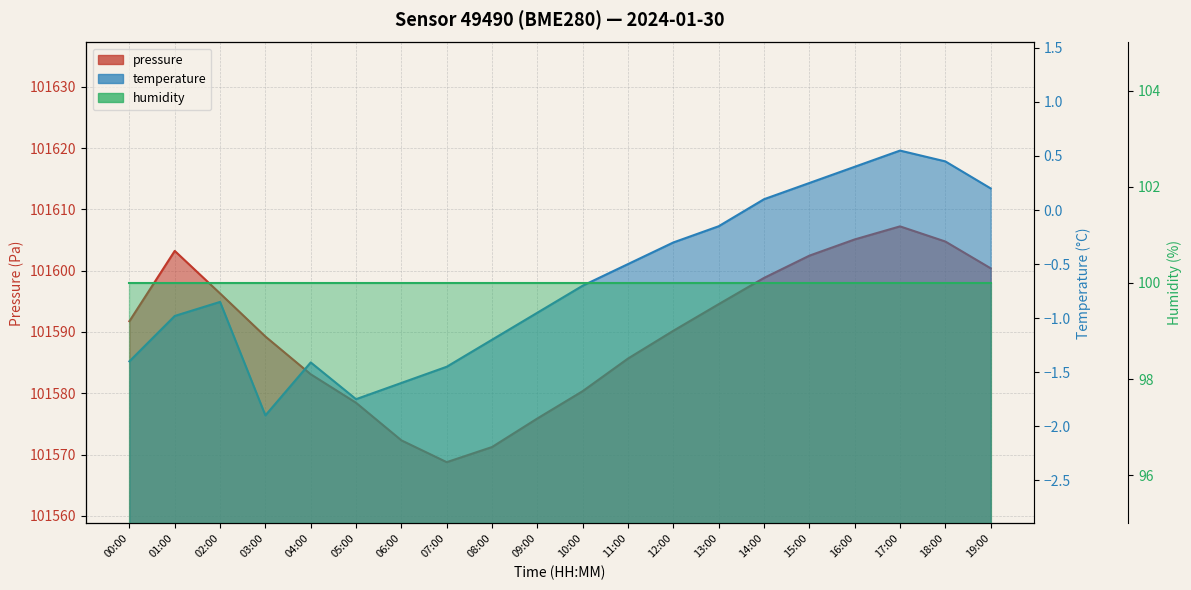

Where does the temperature series first go above 0?

14:00